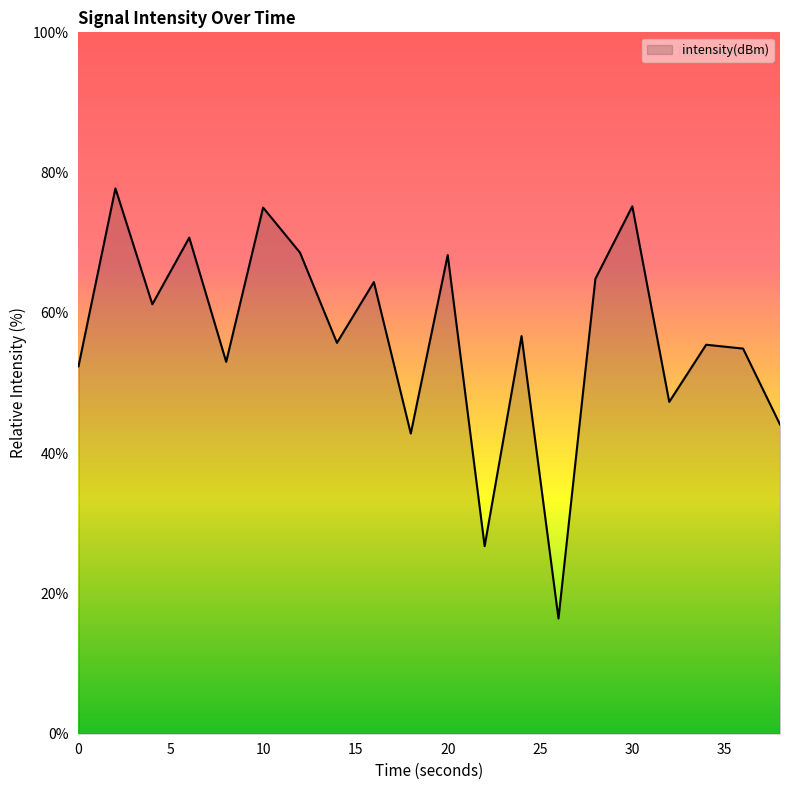

What is the maximum value shown in the chart?

77.8